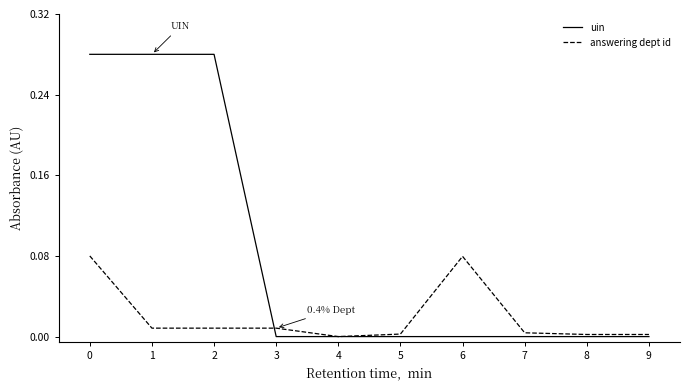

Is it true that uin equals 0.1 at 0?

False